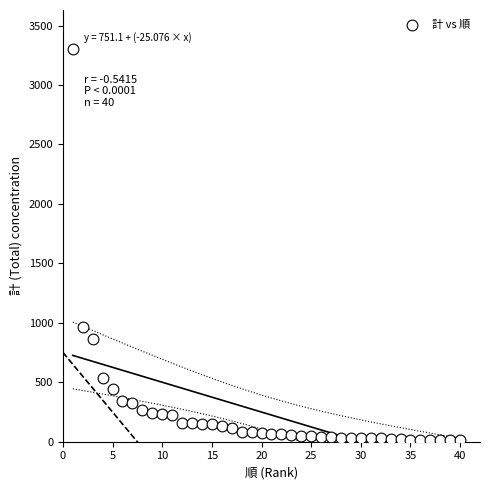

What is the range of Y values (max minus min)?

3284